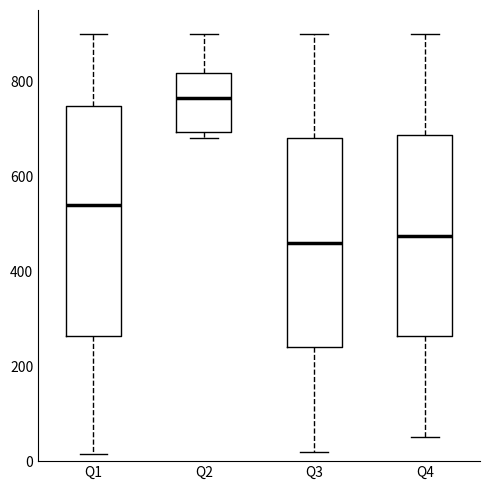

Which box is the tallest, from its lower edge to its upper edge?

Q1